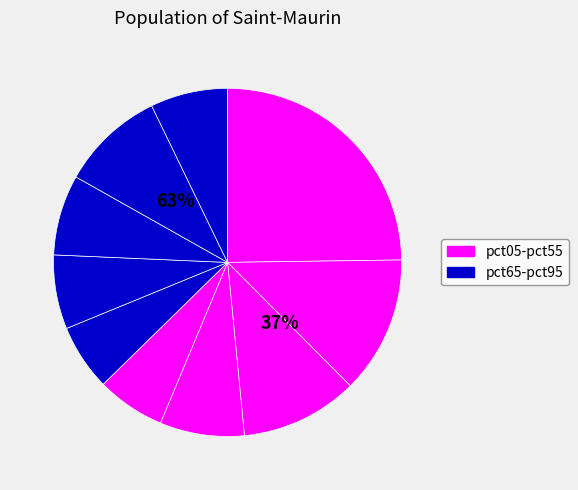

To the nearest percent, what percentage of the pie is pct35?

8%